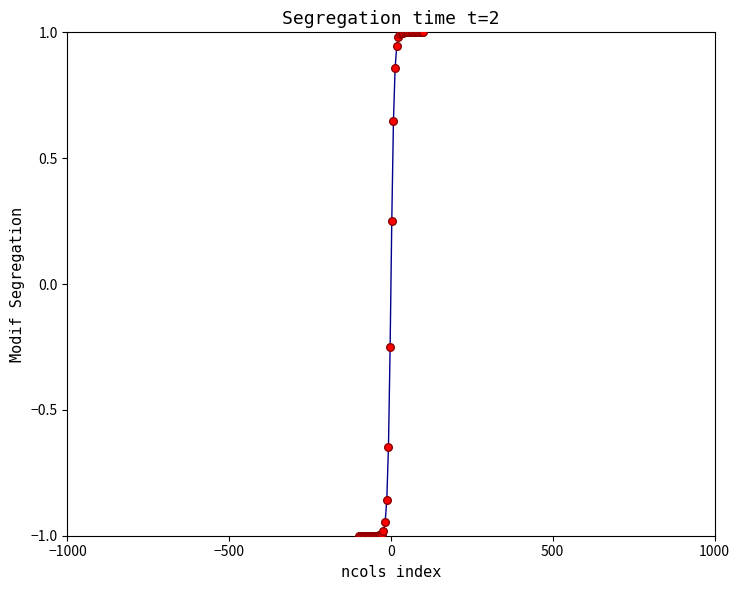

What is the smallest value displayed?

-1.0